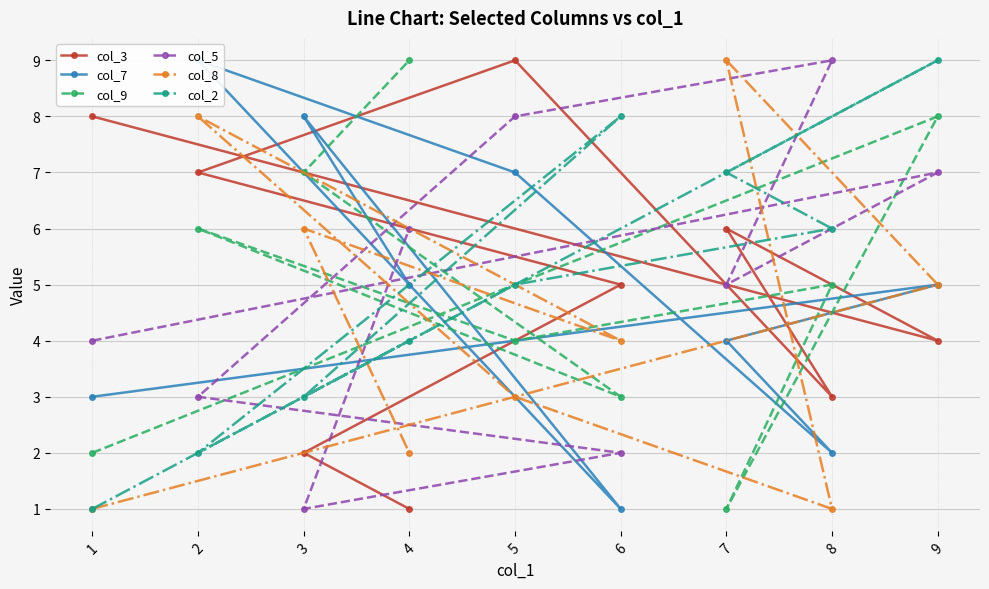

The value of col_2 at 1 is 1. True or false?

True